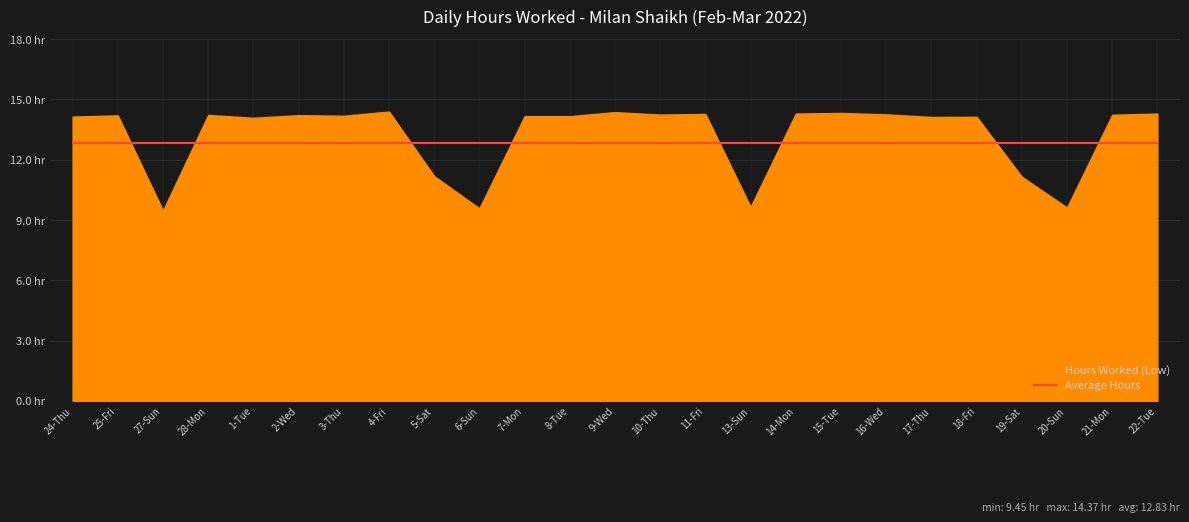

Reading right to left, list all the values displayed in this chart.

22-Tue=14.3	21-Mon=14.2	20-Sun=9.6	19-Sat=11.1	18-Fri=14.1	17-Thu=14.1	16-Wed=14.2	15-Tue=14.3	14-Mon=14.3	13-Sun=9.6	11-Fri=14.2	10-Thu=14.2	9-Wed=14.3	8-Tue=14.1	7-Mon=14.1	6-Sun=9.6	5-Sat=11.2	4-Fri=14.4	3-Thu=14.2	2-Wed=14.2	1-Tue=14.1	28-Mon=14.2	27-Sun=9.4	25-Fri=14.2	24-Thu=14.1